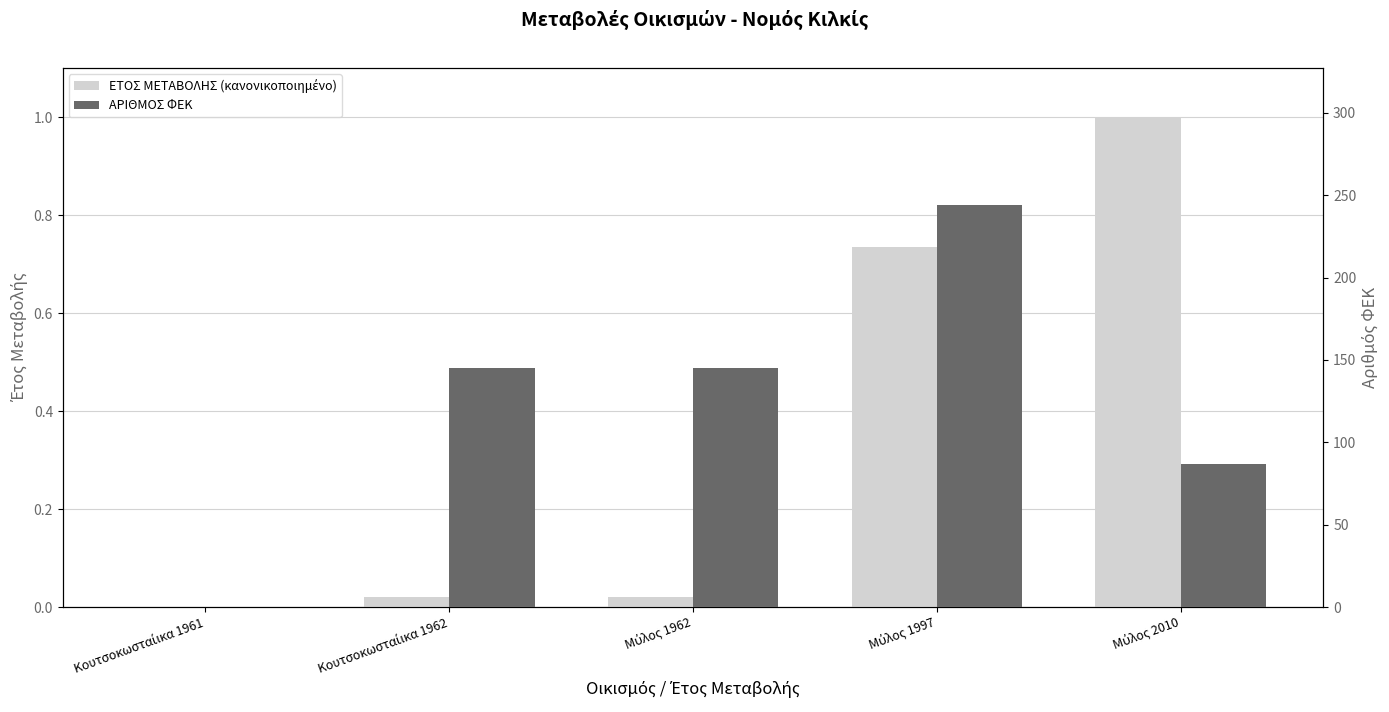

What is the label of the 2nd bar from the right?

Μύλος 1997